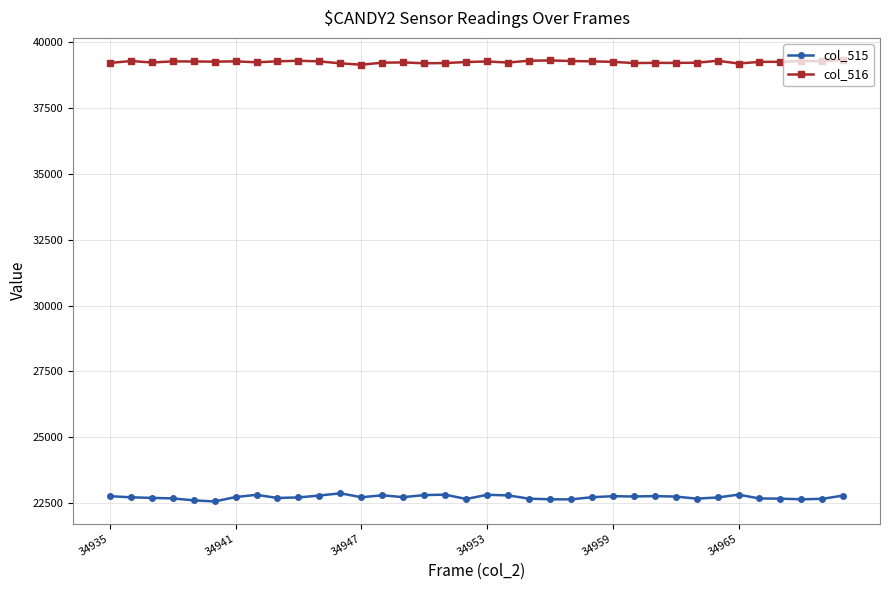

What is the highest value of the col_516 series?

39325